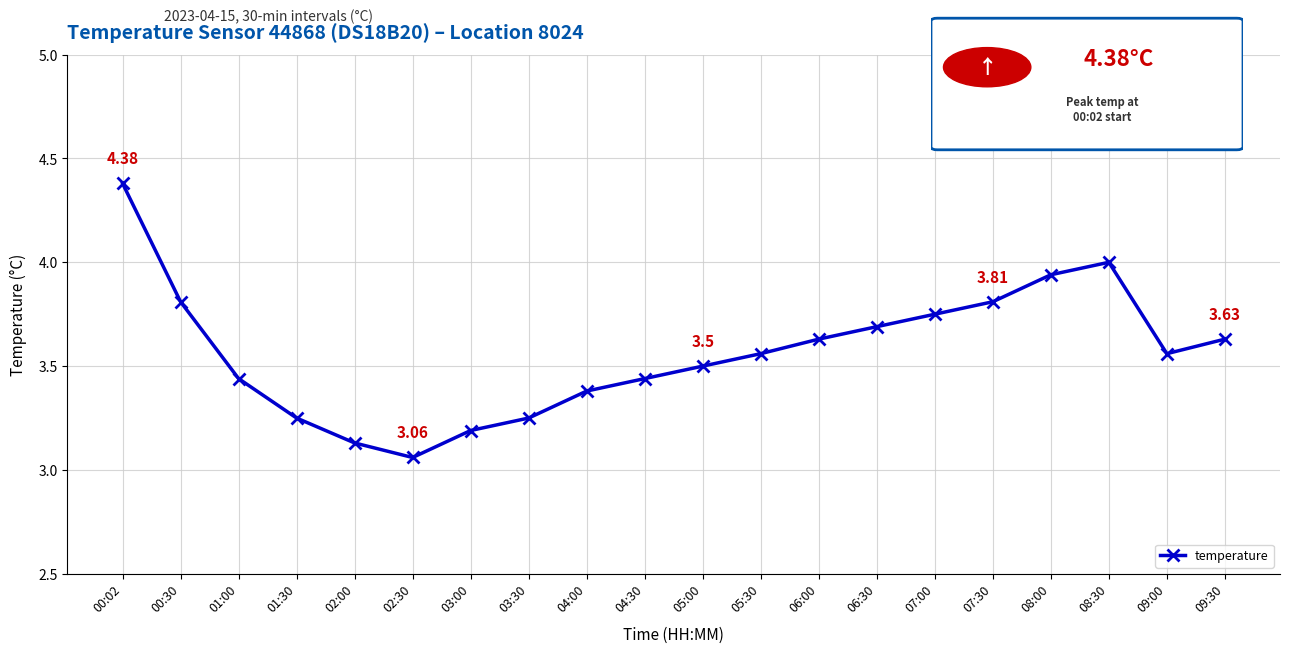

True or false: there are more than 1 points higher than both neighbors.

False